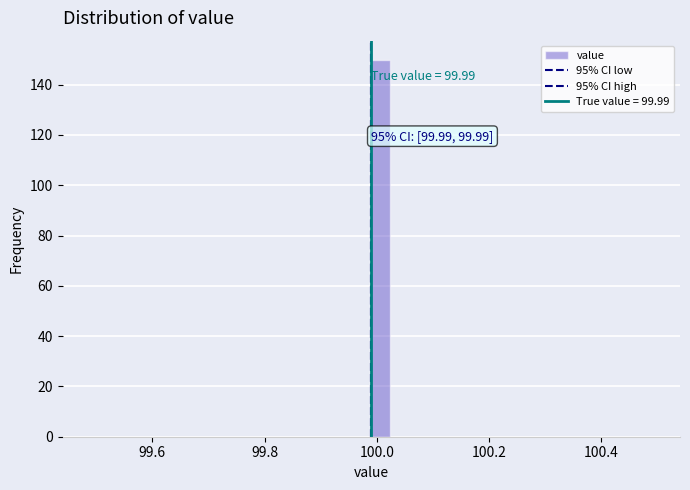

Around what value on the x-axis is the tallest bar? Give the approximate position of its centre, as read against the axis.

100.00